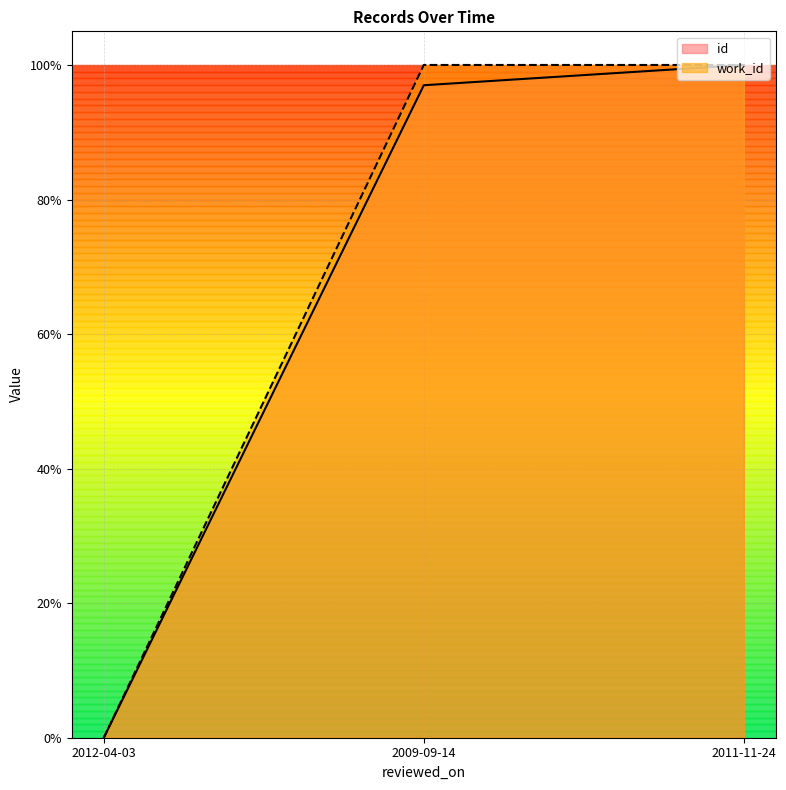

Which series changed the most between 2009-09-14 and 2011-11-24?

id